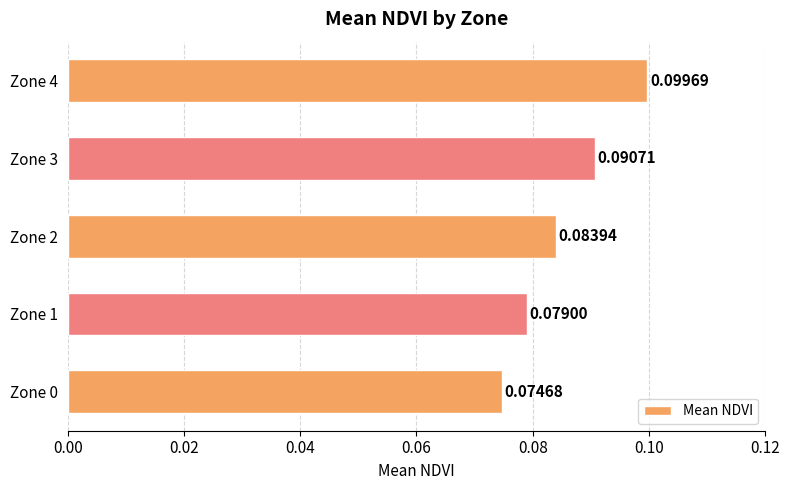

What is the sum of all values?

0.4